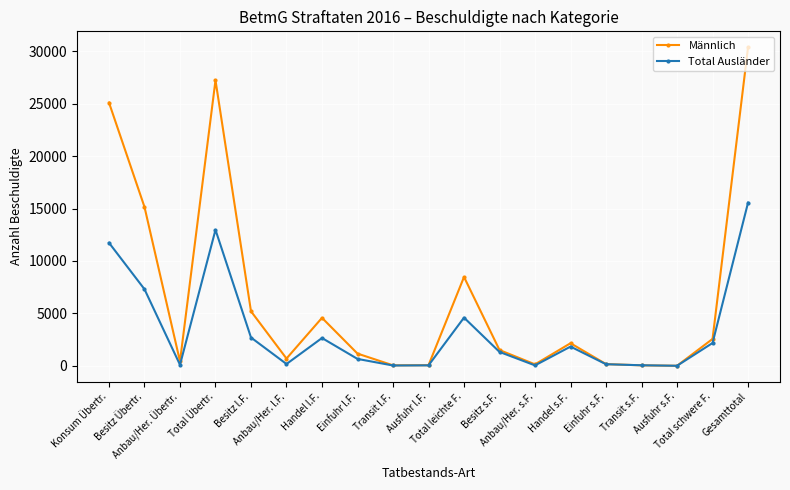

What is the highest value of the Männlich series?

30382